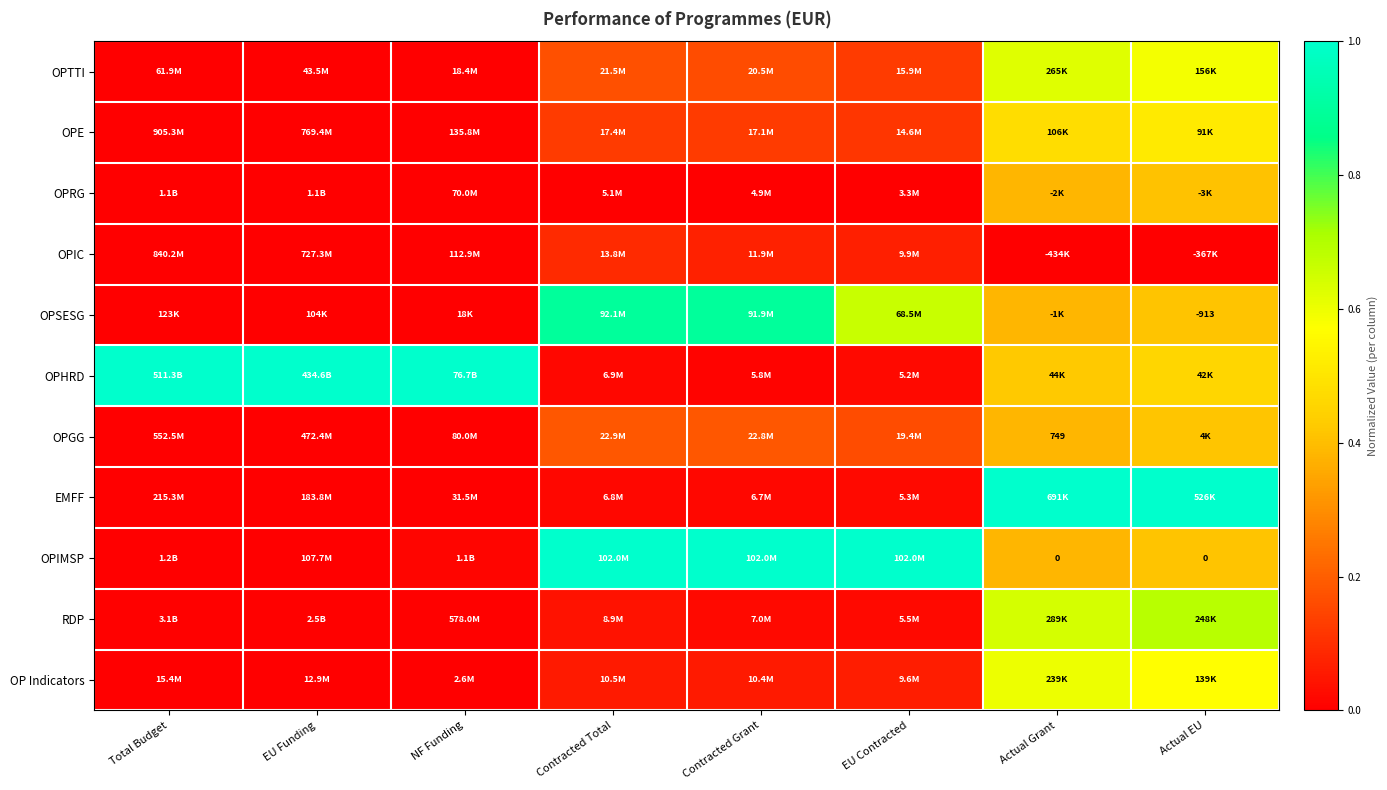

Which series has the largest total across all categories?

OPHRD